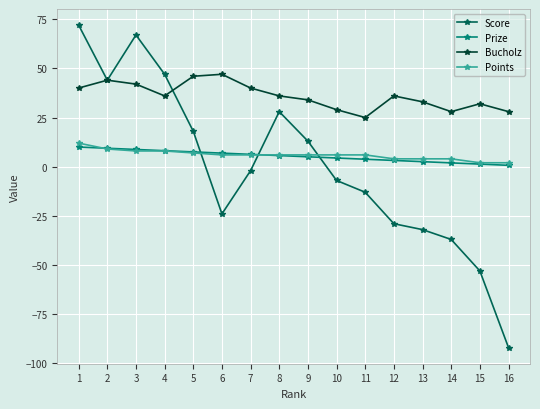

Does the chart have visible grid lines?

Yes